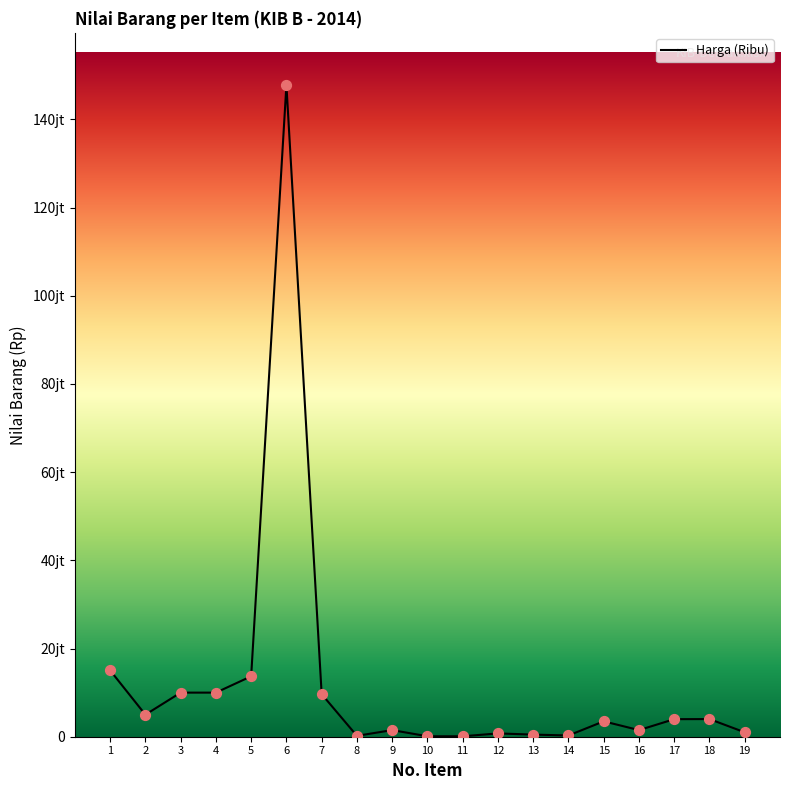

Approximately how many times larger is the value at 15 compared to 11?

34.9